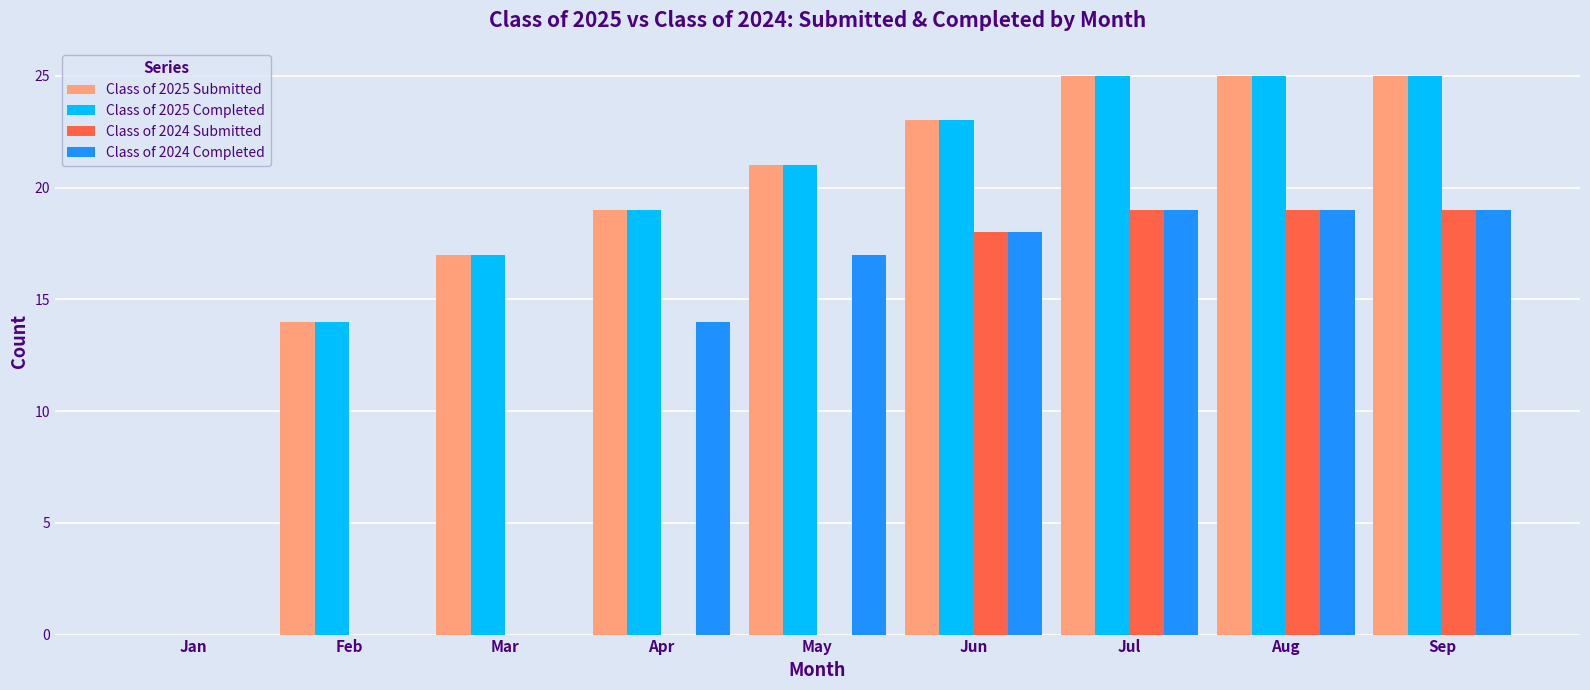

What is the highest value of the Class of 2025 Completed series?

25